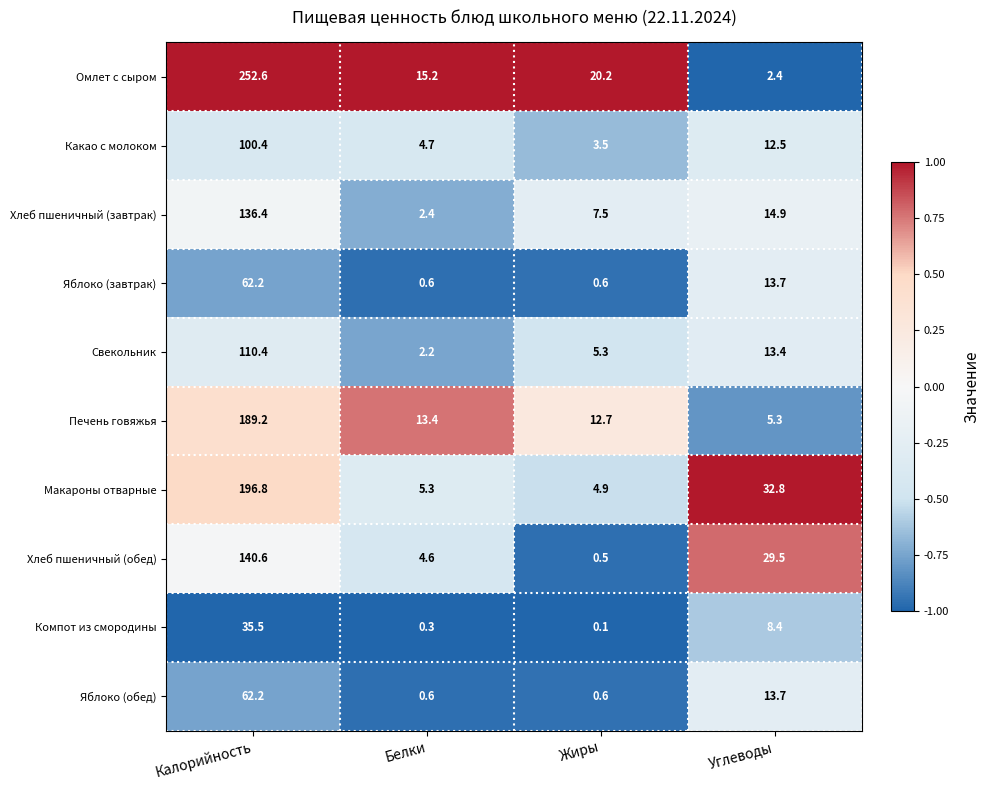

True or false: Хлеб пшеничный (завтрак) has a value of 7.5 at Жиры.

True